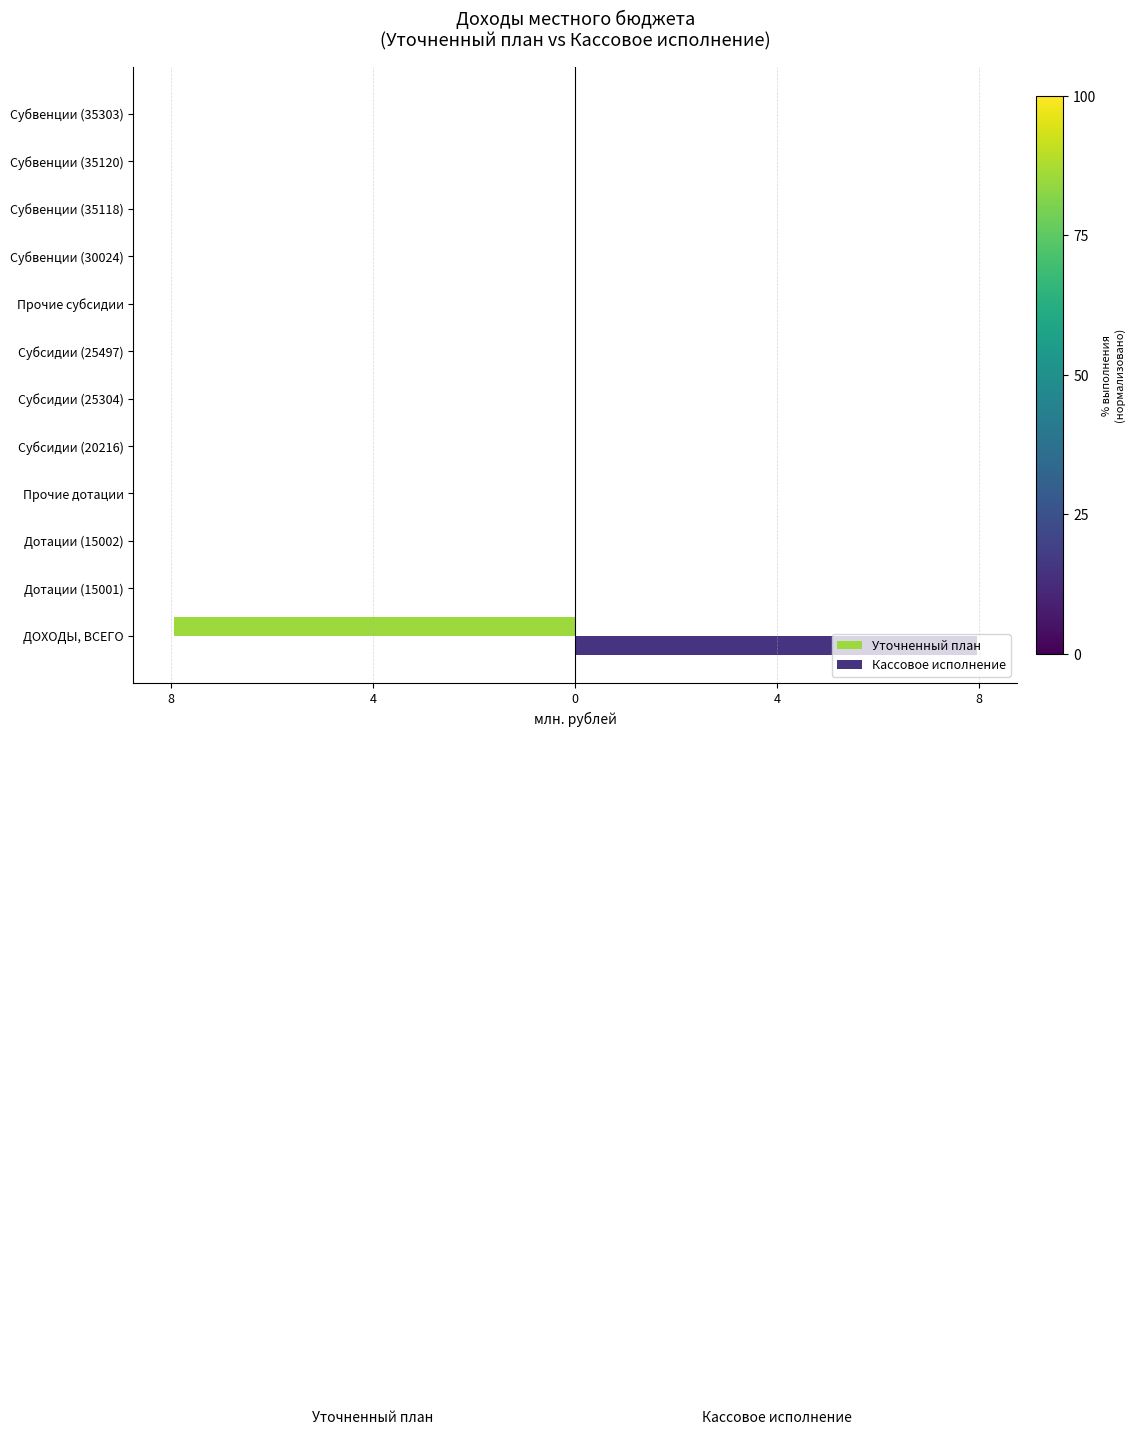

What are all the series names shown in the legend?

Уточненный план, Кассовое исполнение